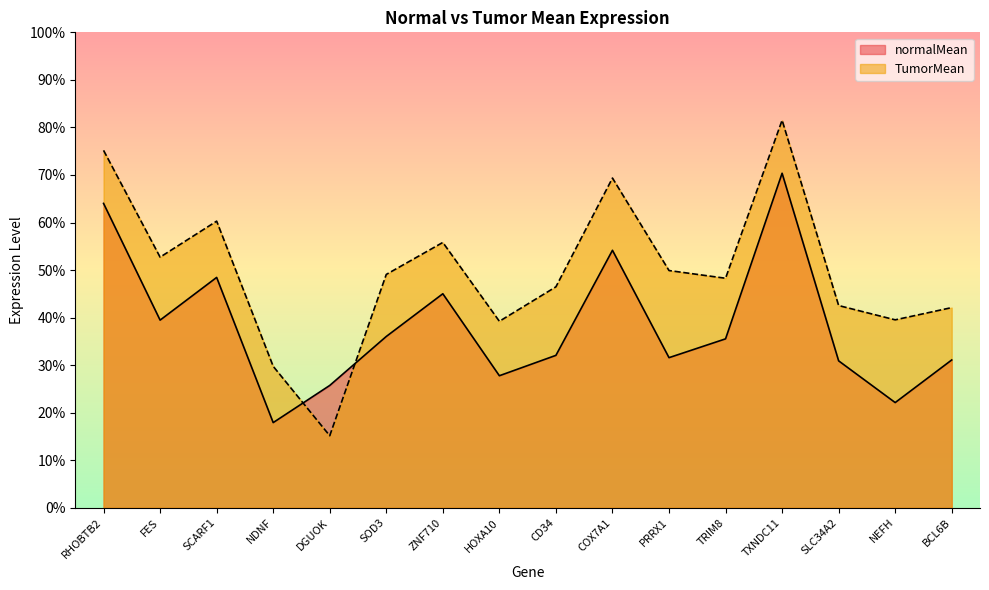

Which series has the largest range (max minus min)?

TumorMean